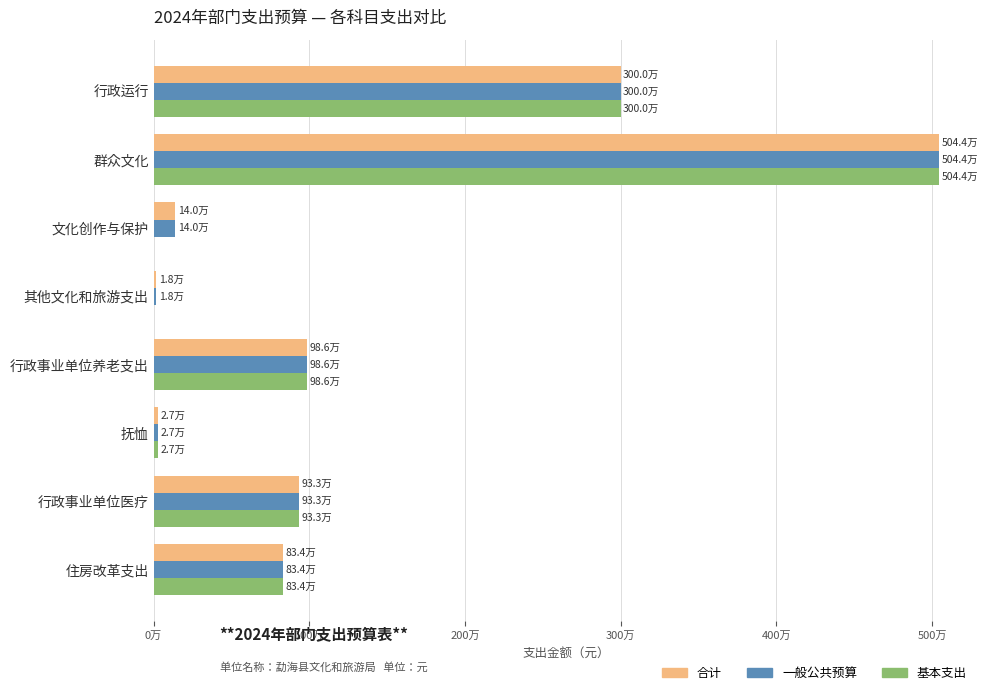

Which category has the highest value in the 基本支出 series?

群众文化